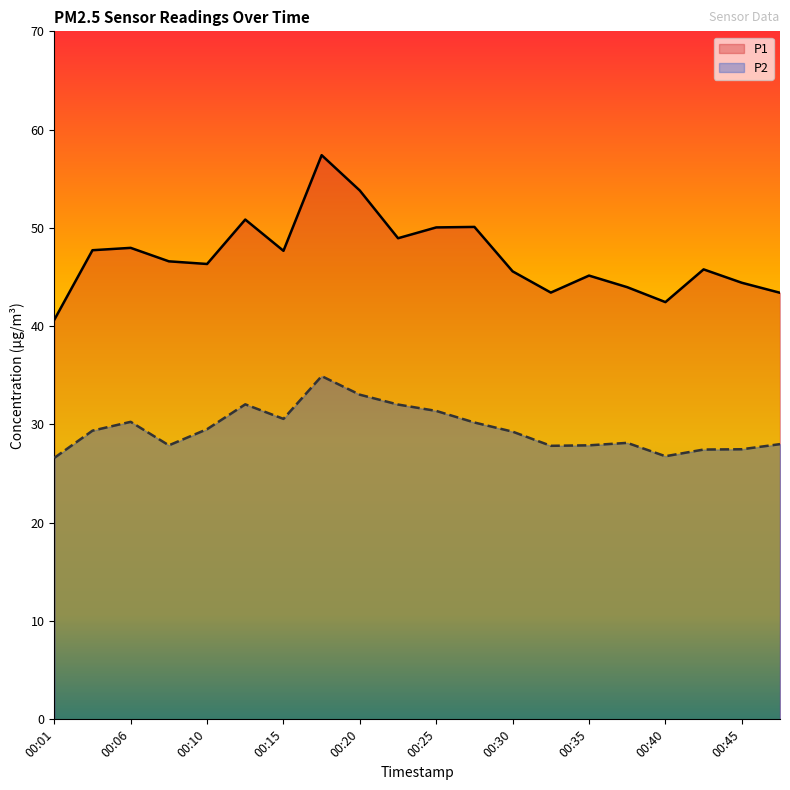

Is it true that P1 equals 43.4 at 00:32?

True